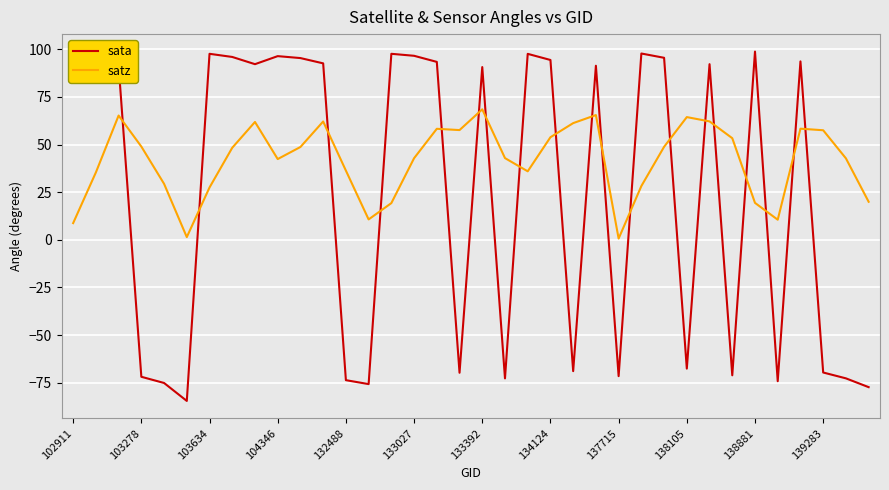

How many intersections are there between satz and sata?

19